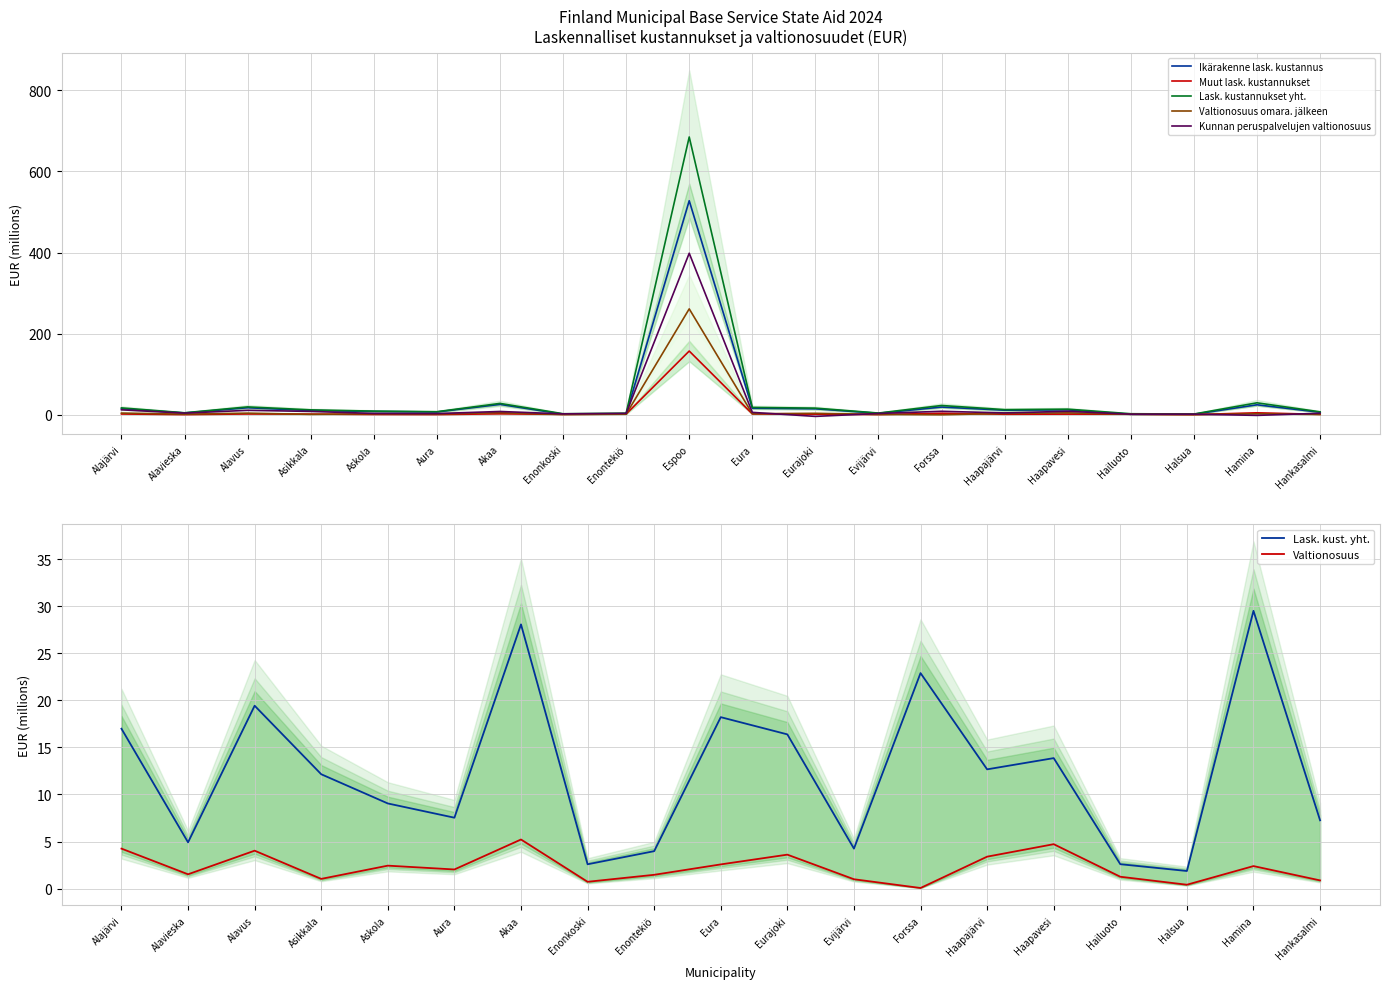

Reading left to right, transcribe all the data shown in this chart.

Ikärakenne lask. kustannus: 15.0	4.5	17.4	10.5	8.2	7.0	25.7	1.6	2.1	527.9	16.1	14.8	3.7	19.1	11.3	12.2	1.2	1.4	24.6	6.2
Muut lask. kustannukset: 2.0	0.4	2.0	1.7	0.8	0.5	2.4	1.0	1.8	157.2	2.1	1.6	0.6	3.8	1.3	1.6	1.4	0.5	4.9	1.0
Lask. kustannukset yht.: 17.0	4.9	19.4	12.2	9.0	7.5	28.1	2.6	4.0	685.1	18.2	16.4	4.2	22.9	12.7	13.9	2.6	1.9	29.5	7.3
Valtionosuus omara. jälkeen: 4.2	1.5	4.0	1.0	2.4	2.0	5.2	0.7	1.5	261.2	2.6	3.6	1.0	0.1	3.4	4.7	1.3	0.4	2.4	0.9
Kunnan peruspalvelujen valtionosuus: 12.2	4.1	11.0	8.3	3.4	3.0	8.1	2.3	3.5	398.4	6.0	-4.0	3.3	8.6	4.6	8.7	1.5	1.5	-1.5	3.7